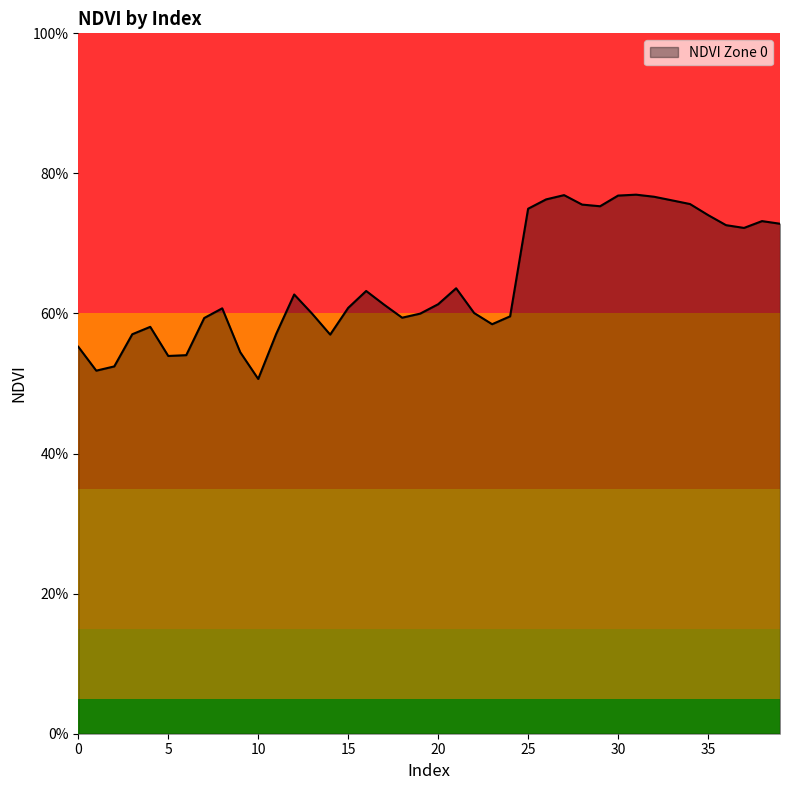

What is the smallest value displayed?

0.5